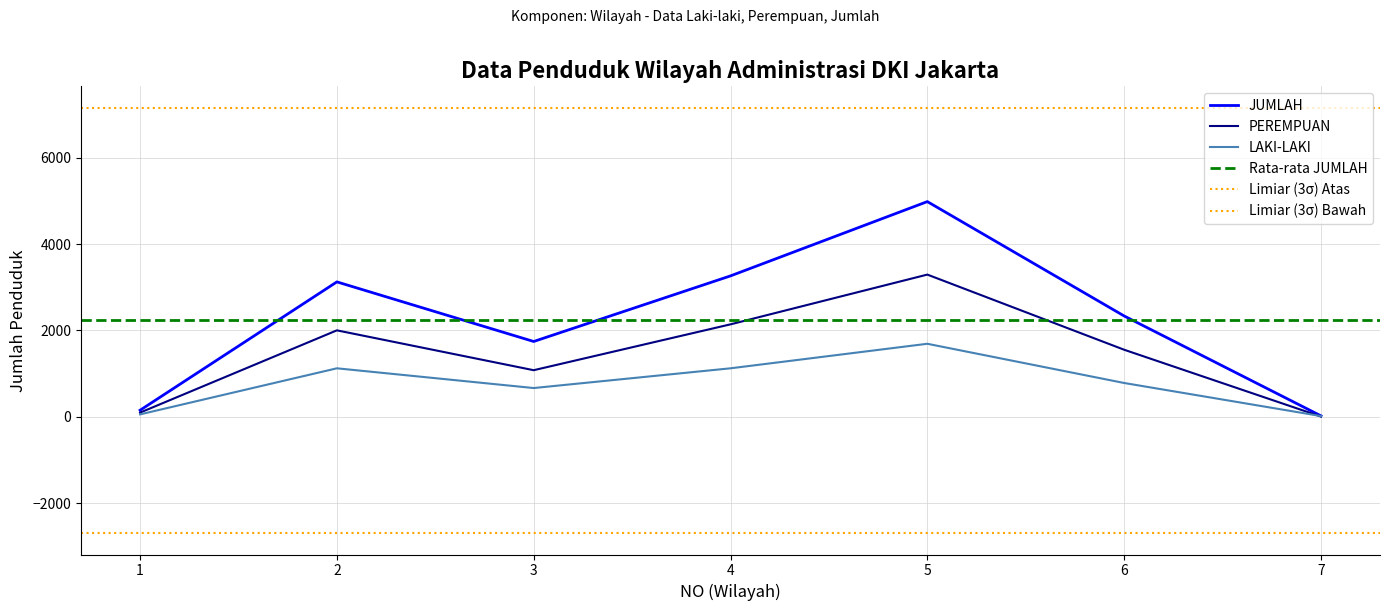

What is the maximum value for PEREMPUAN?

3292